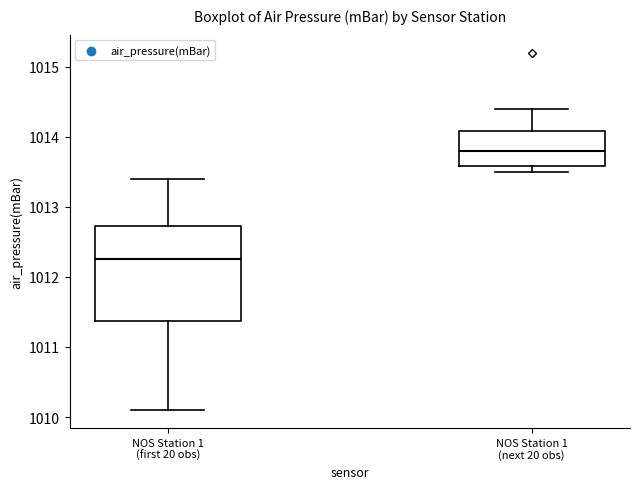

Which box is the tallest, from its lower edge to its upper edge?

NOS Station 1 (first 20 obs)